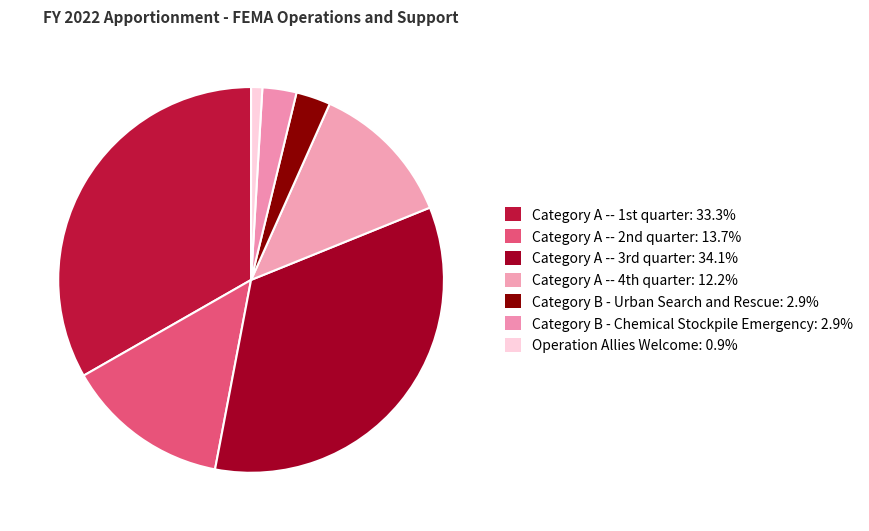

How many segments does this pie chart have?

7